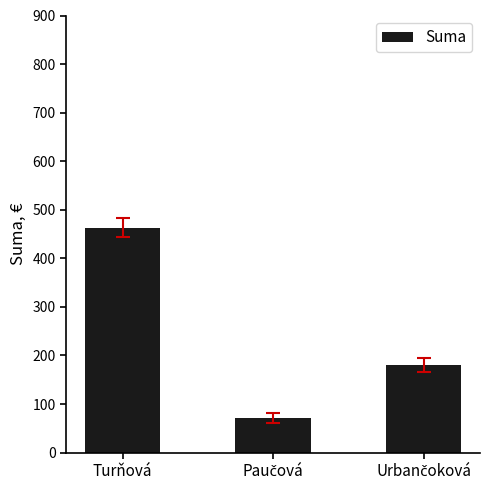

Is it true that the value at Turňová is 783.9?

False